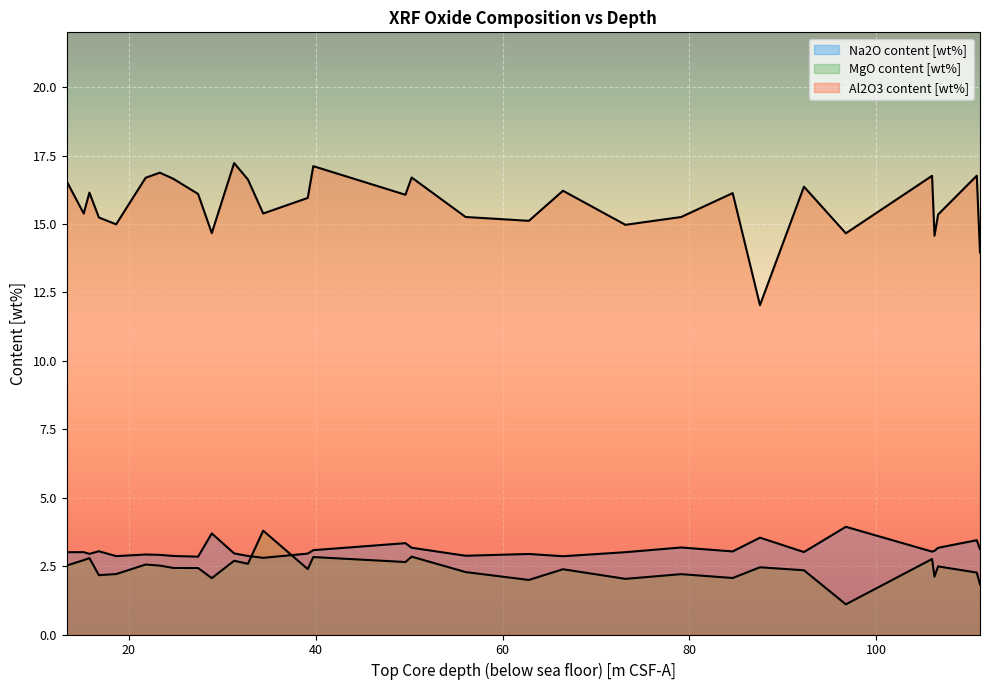

What position from the left is 39.16?

14